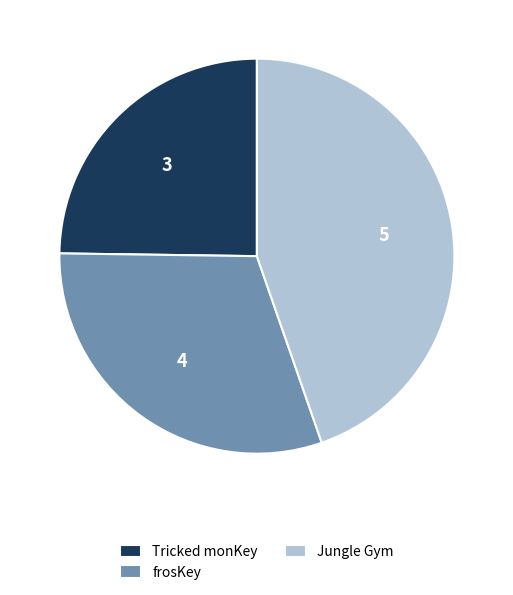

The frosKey slice represents 19% of the pie. True or false?

False